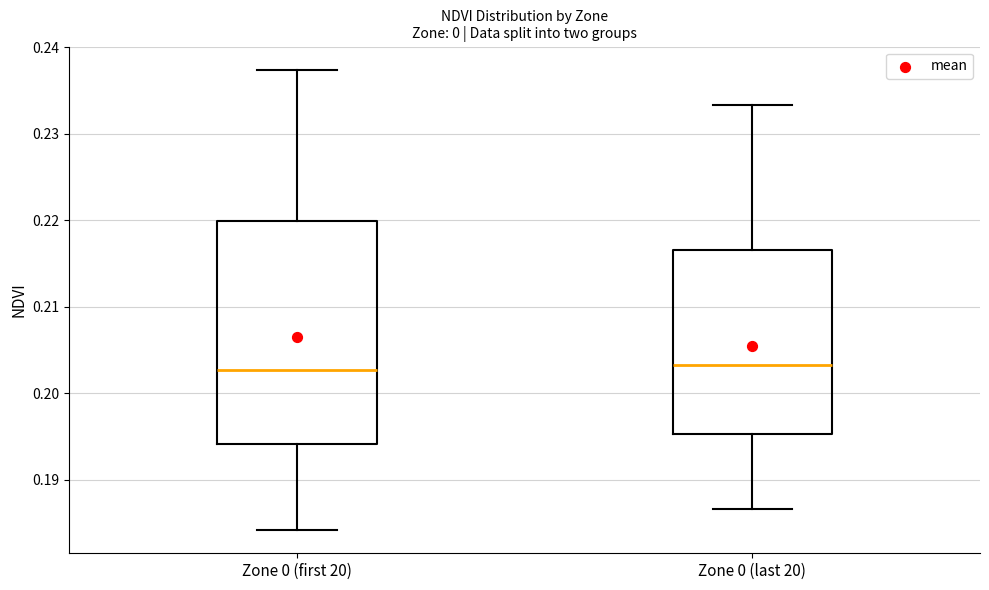

Reading left to right, read every box against the y-axis: the position of its median line, the range the box covers, and the ends of its whiskers. The values are not printed on the chart, so give them approximately, as read against the axis.

Zone 0 (first 20): median 0.203, box 0.194 to 0.220, whiskers 0.184 to 0.237
Zone 0 (last 20): median 0.203, box 0.195 to 0.217, whiskers 0.187 to 0.233